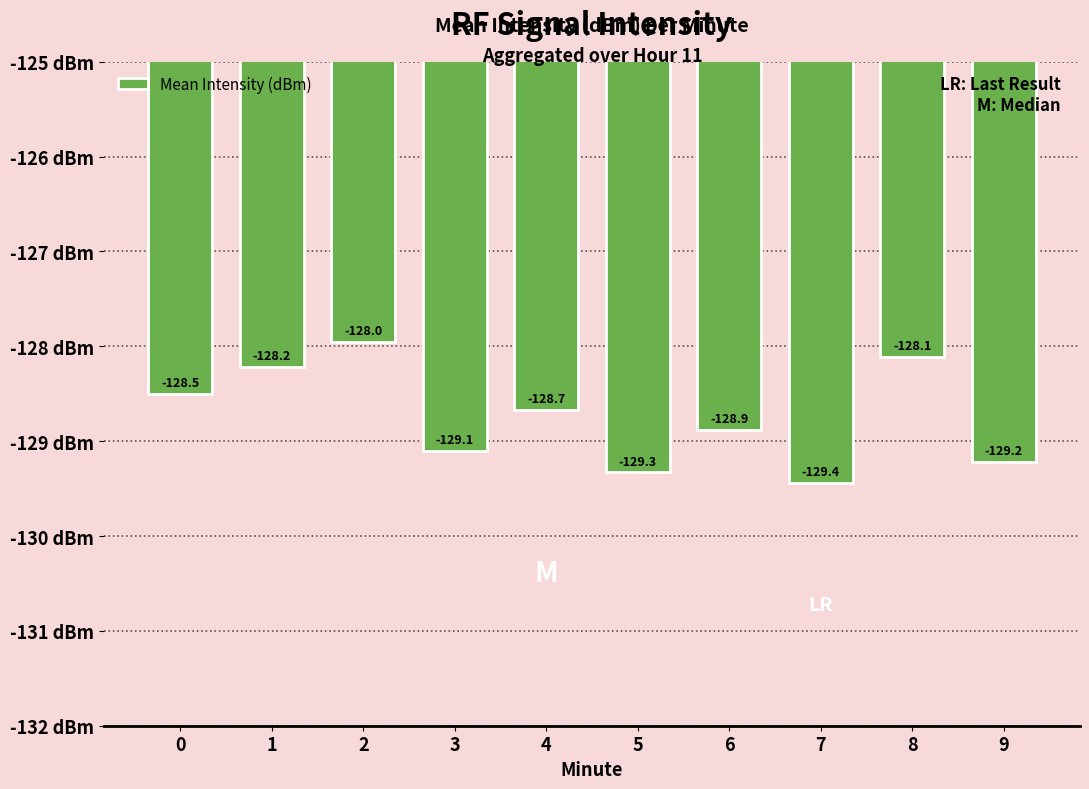

What is the difference between the values at 7 and 3?

0.3